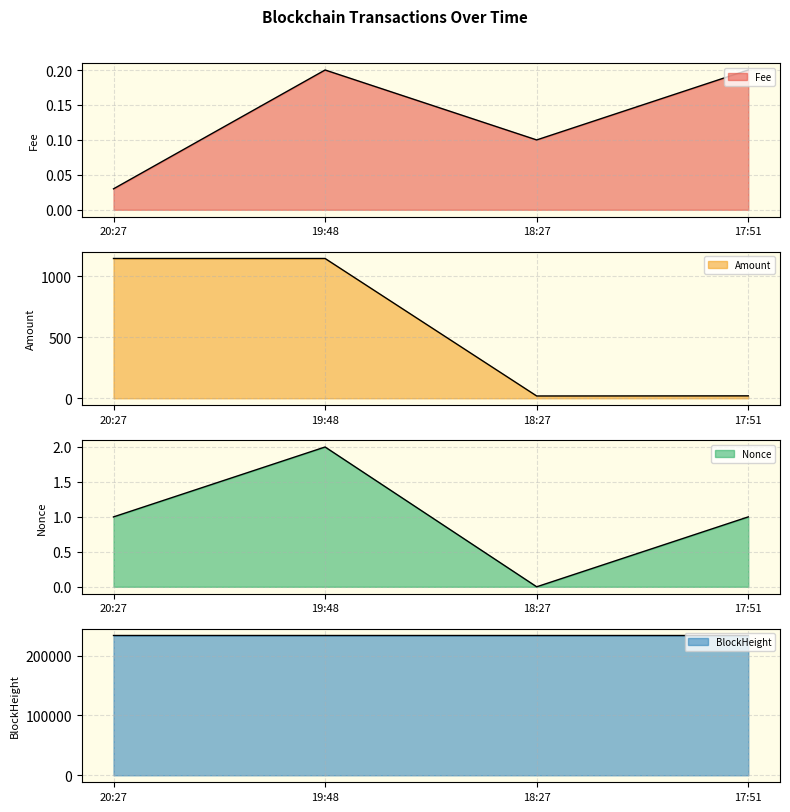

What is the difference between the maximum and minimum values in the Amount series?

1125.1